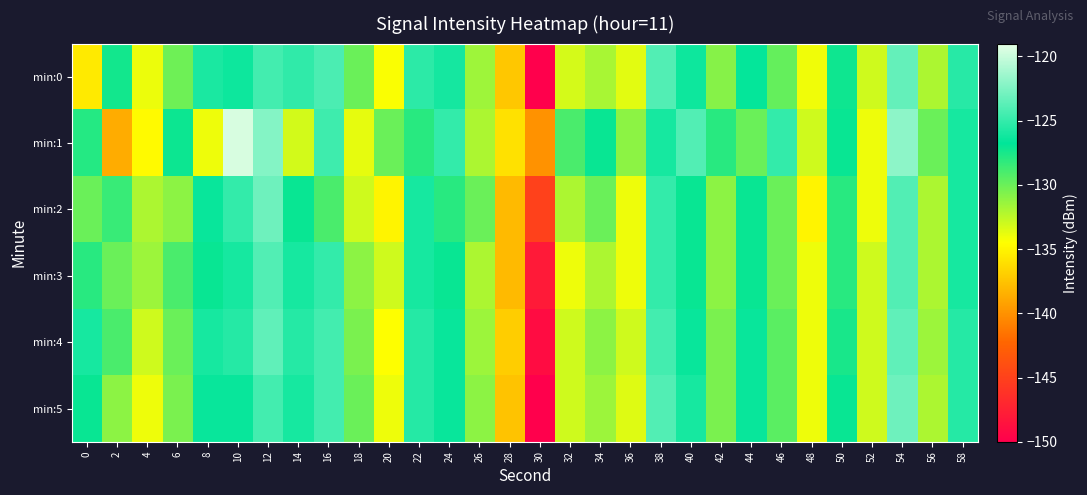

What is the greatest value displayed?

-119.5